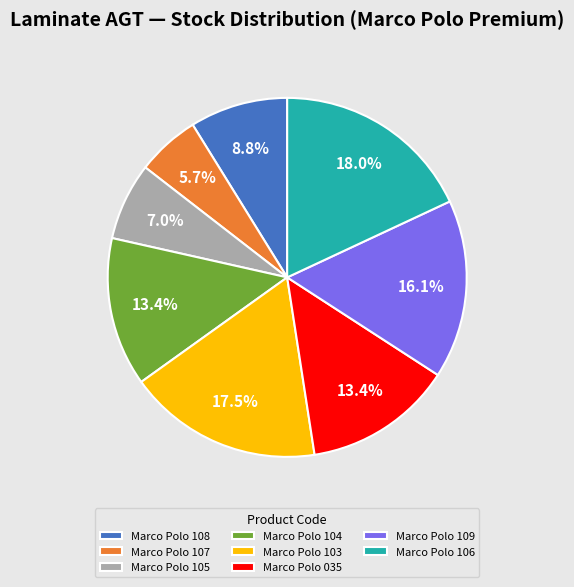

Which has a higher value, Marco Polo 107 or Marco Polo 106?

Marco Polo 106